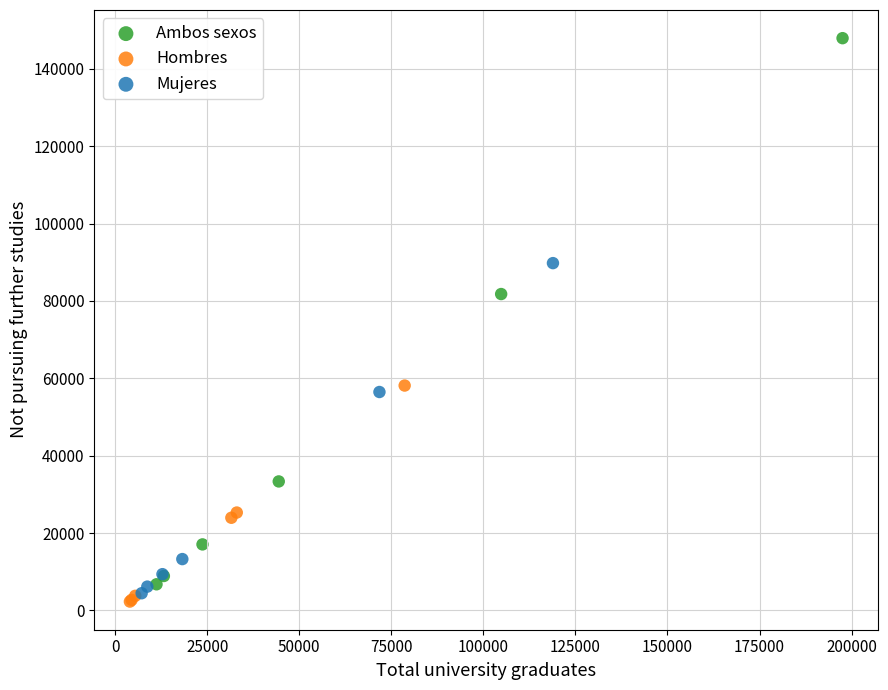

Which series contains the highest Y value?

Ambos sexos